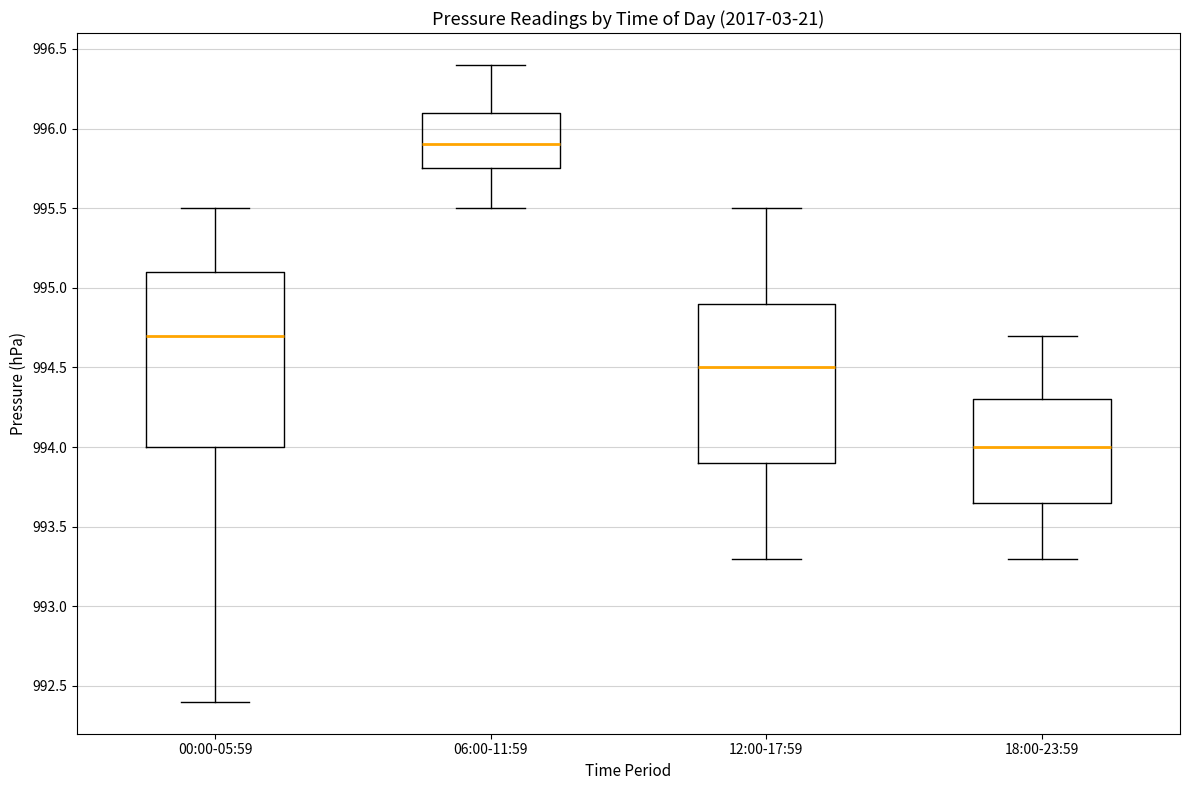

Which box has the highest median line?

06:00-11:59